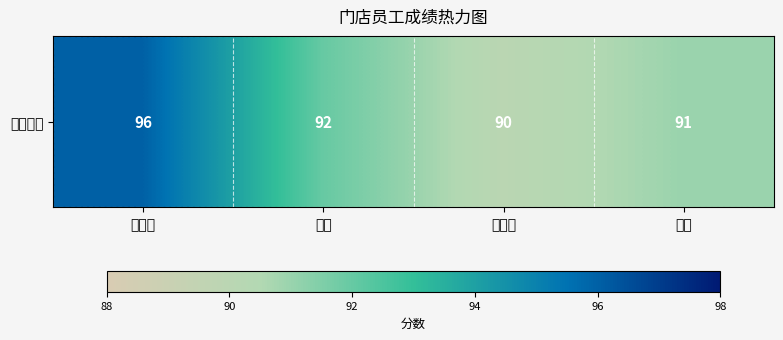

At which category does the chart reach its peak across all series?

江元梅